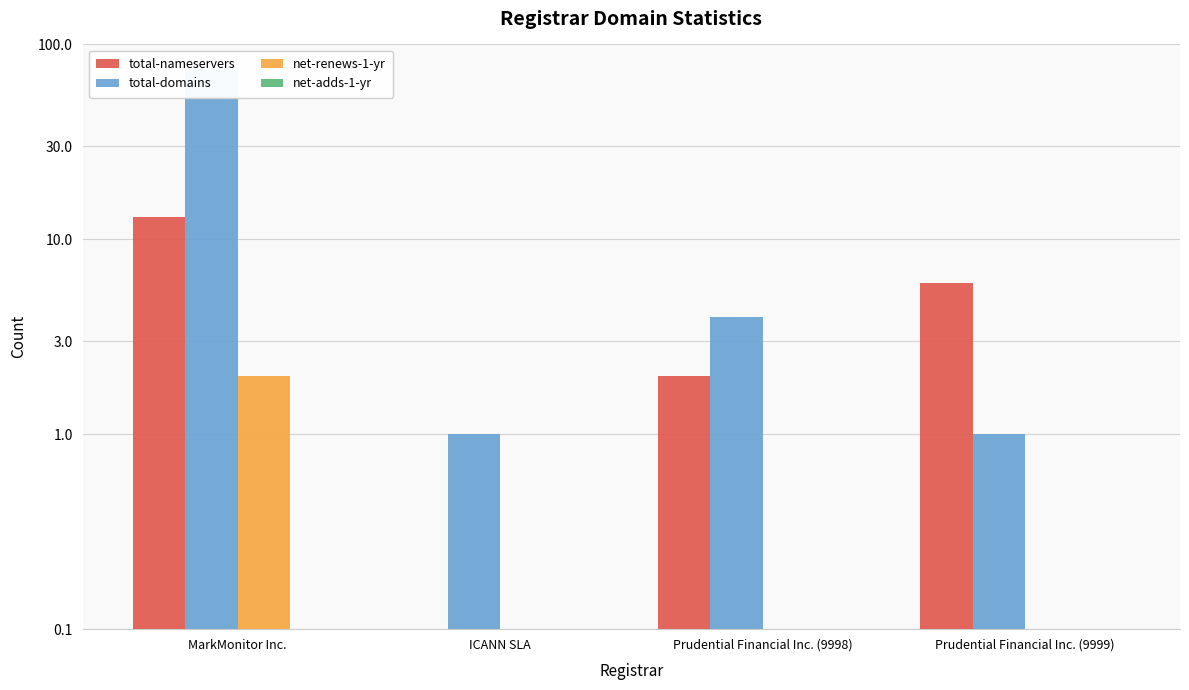

Reading right to left, what are all the values shown in this chart?

total-nameservers: Prudential Financial Inc. (9999)=6	Prudential Financial Inc. (9998)=2	ICANN SLA=0	MarkMonitor Inc.=13
total-domains: Prudential Financial Inc. (9999)=1	Prudential Financial Inc. (9998)=4	ICANN SLA=1	MarkMonitor Inc.=74
net-renews-1-yr: Prudential Financial Inc. (9999)=0	Prudential Financial Inc. (9998)=0	ICANN SLA=0	MarkMonitor Inc.=2
net-adds-1-yr: Prudential Financial Inc. (9999)=0	Prudential Financial Inc. (9998)=0	ICANN SLA=0	MarkMonitor Inc.=0